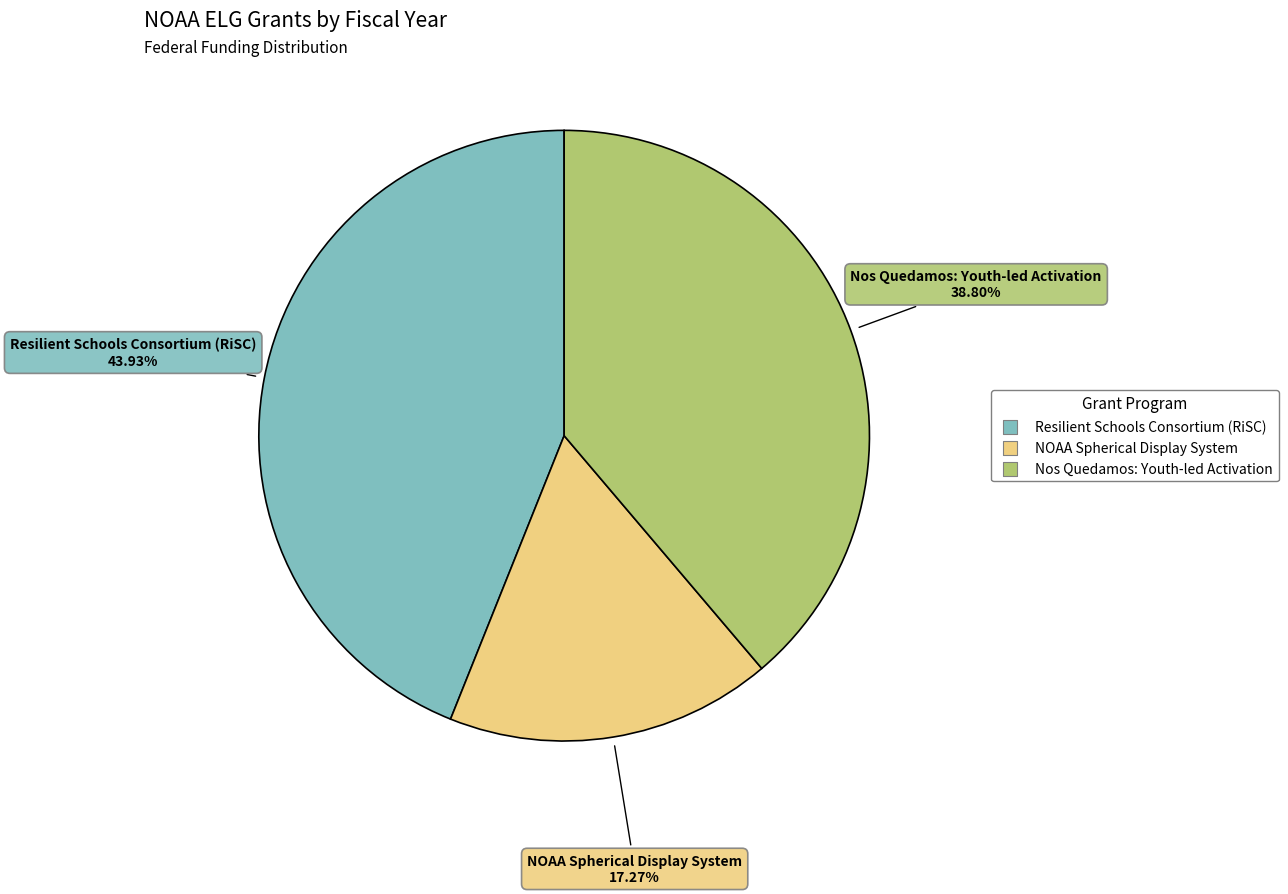

Count the number of slices in the pie.

3